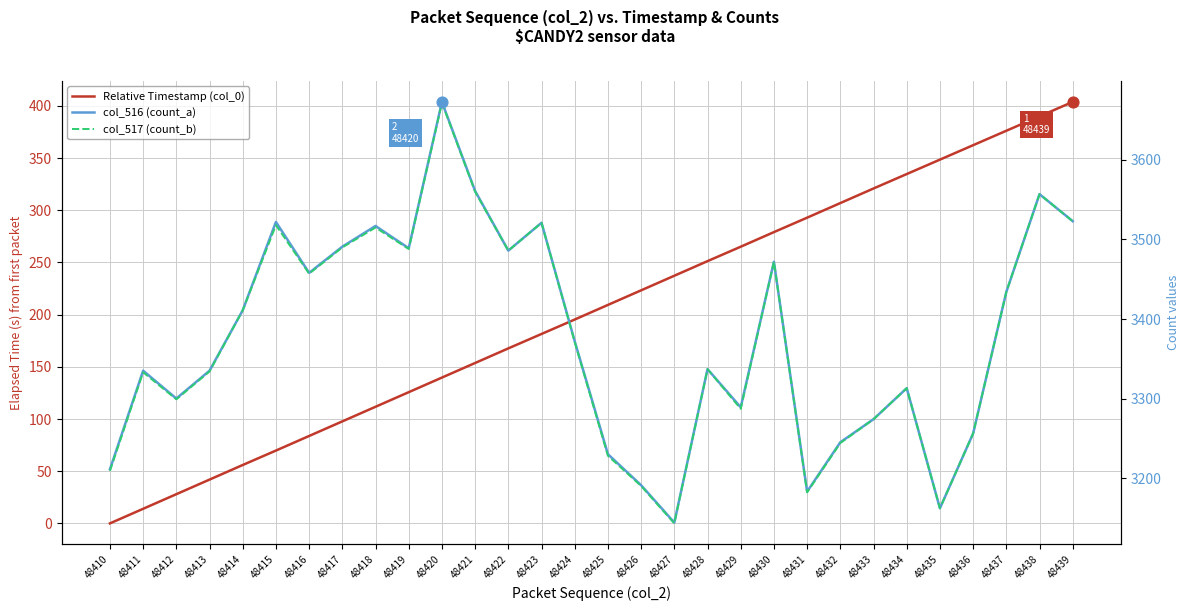

What is the total value across all series at 48421?

7274.7